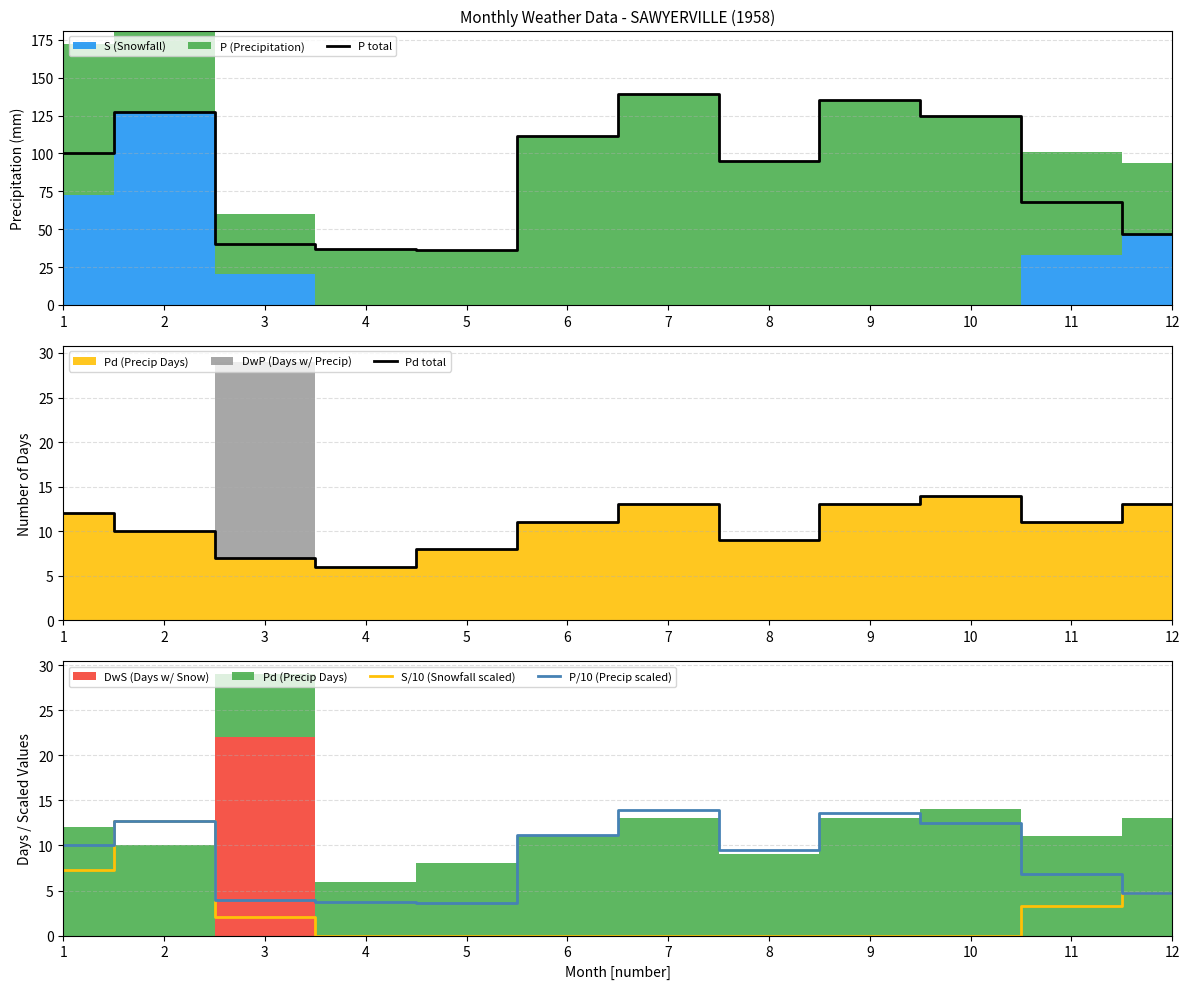

Which series has the largest total across all categories?

P total